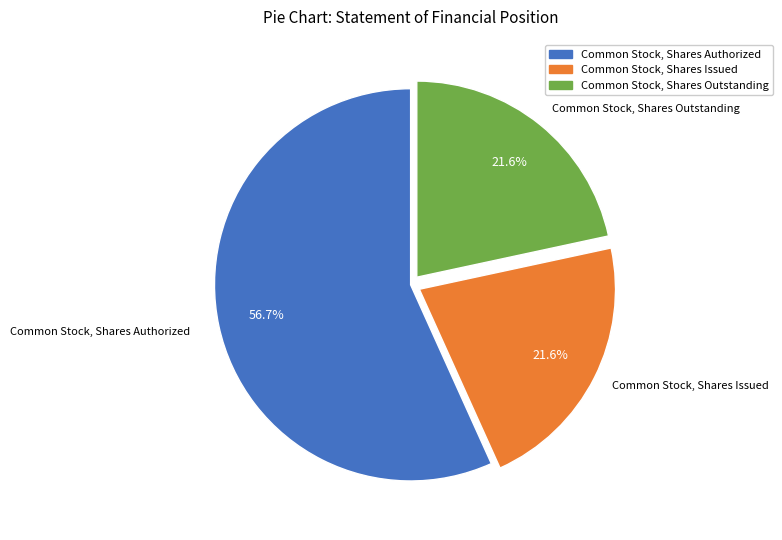

Count the number of slices in the pie.

3